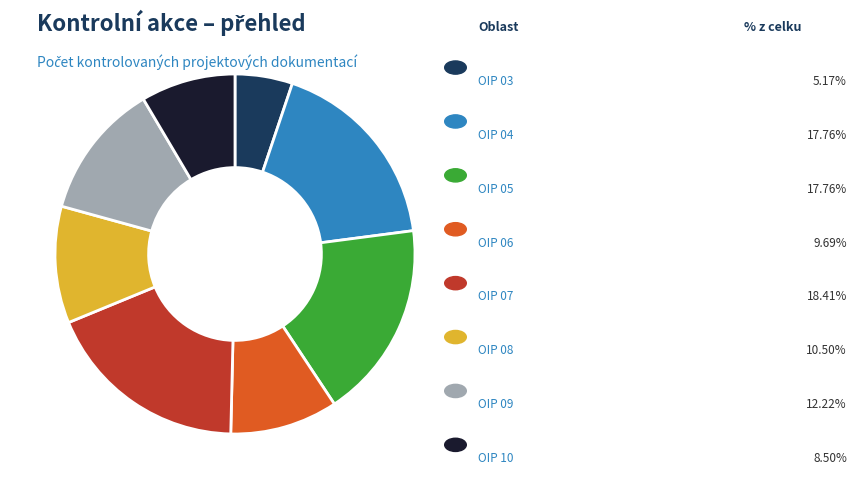

Is there any slice that represents more than half of the pie?

No